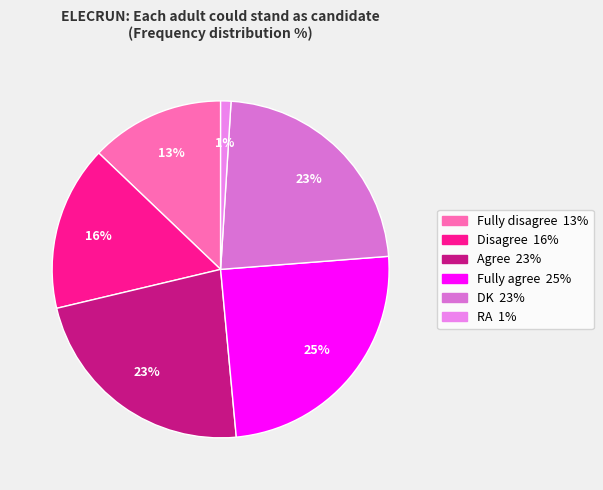

The Disagree slice represents 25% of the pie. True or false?

False